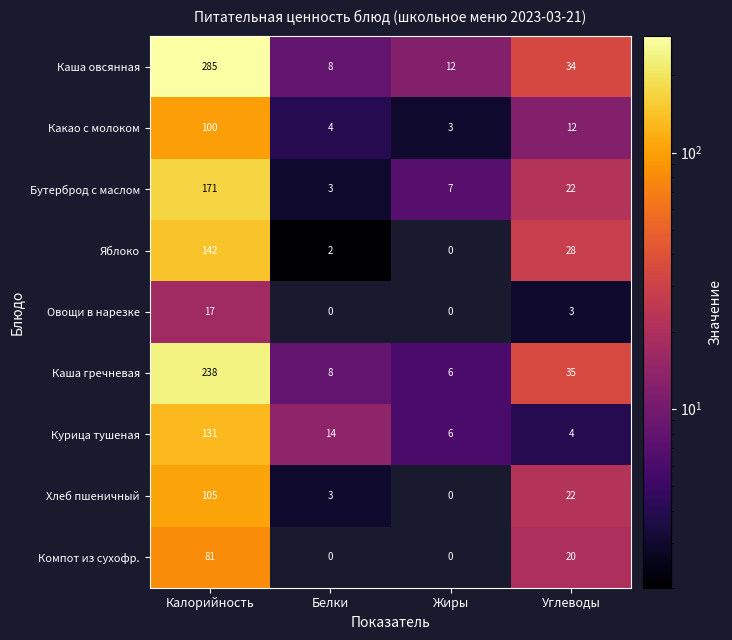

Is it true that Каша гречневая equals 2 at Белки?

False